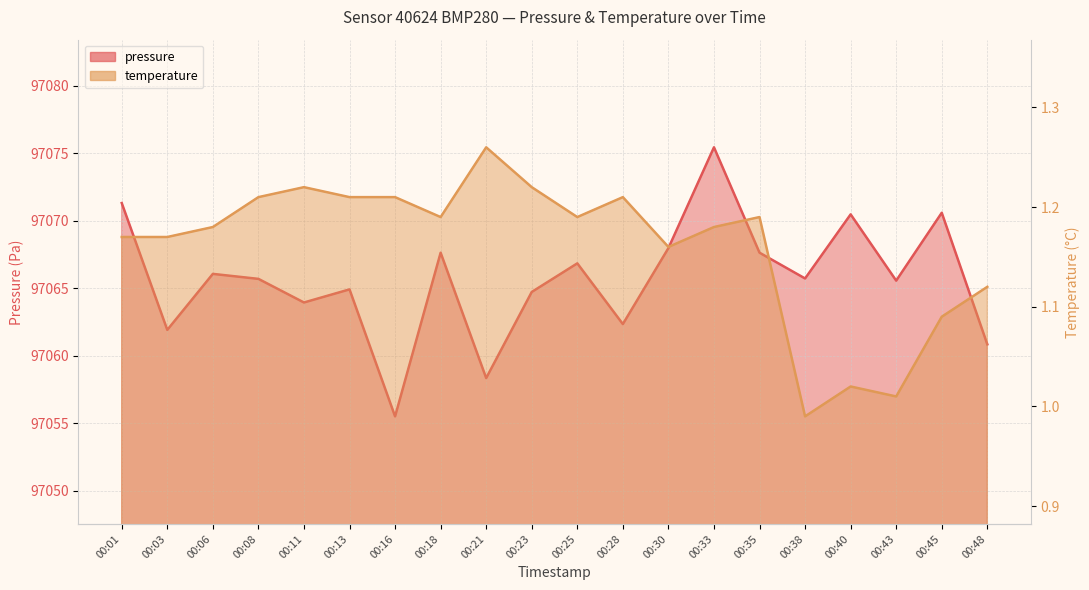

How many data points does each series have?

20